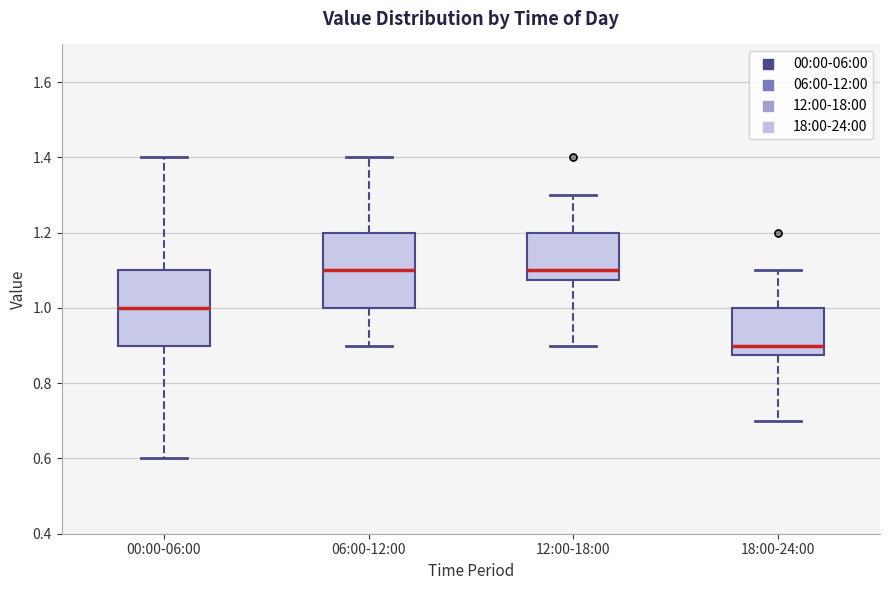

Where does the lower whisker of the box for 00:00-06:00 end on the y-axis? The values are not printed on the chart, so give them approximately, as read against the axis.

0.60